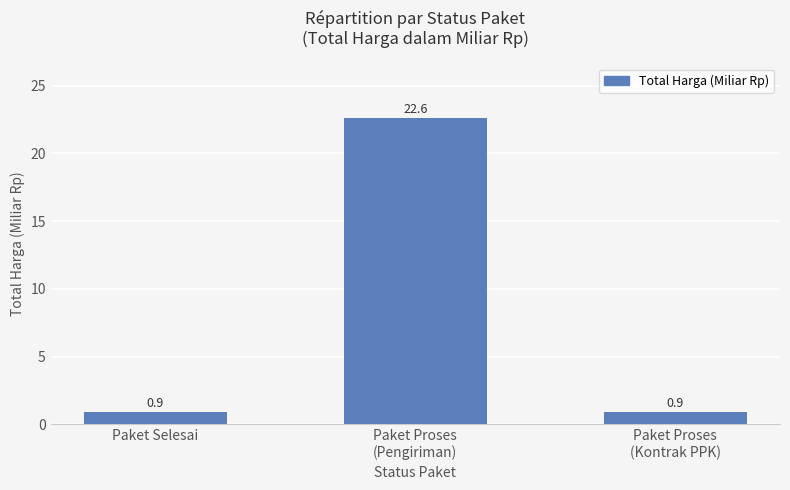

What is the maximum value shown in the chart?

22.6